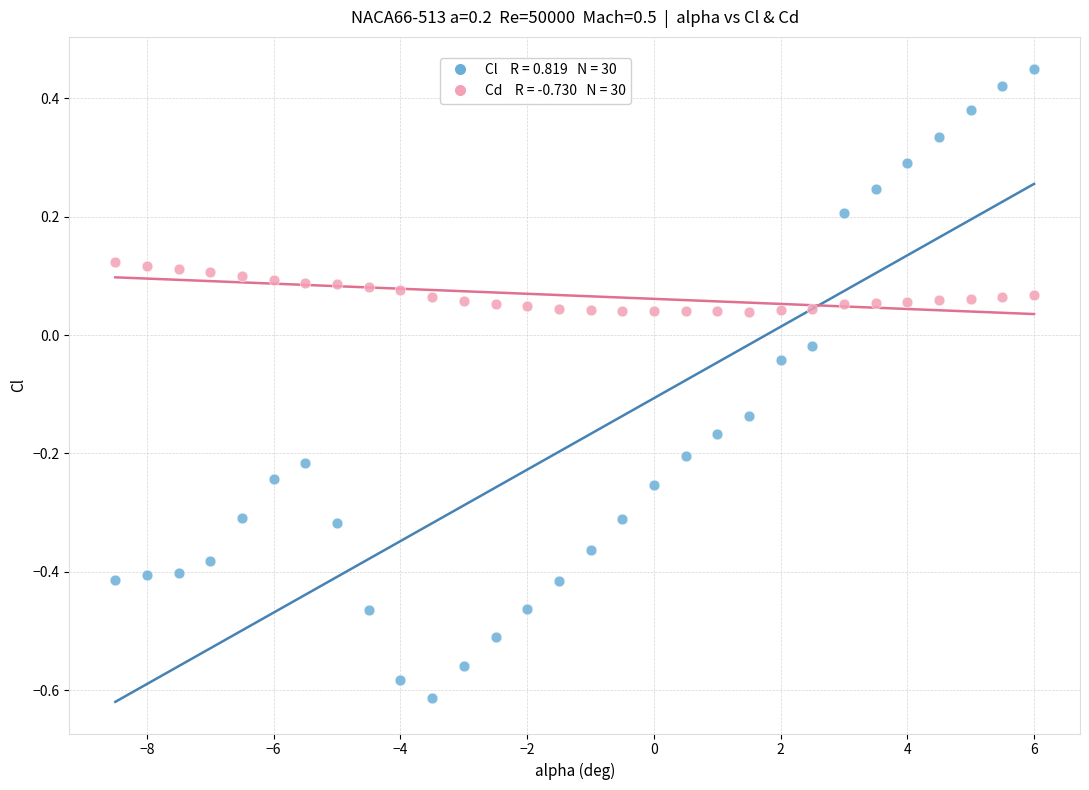

Across all data points, what is the range of X values (max minus min)?

14.5